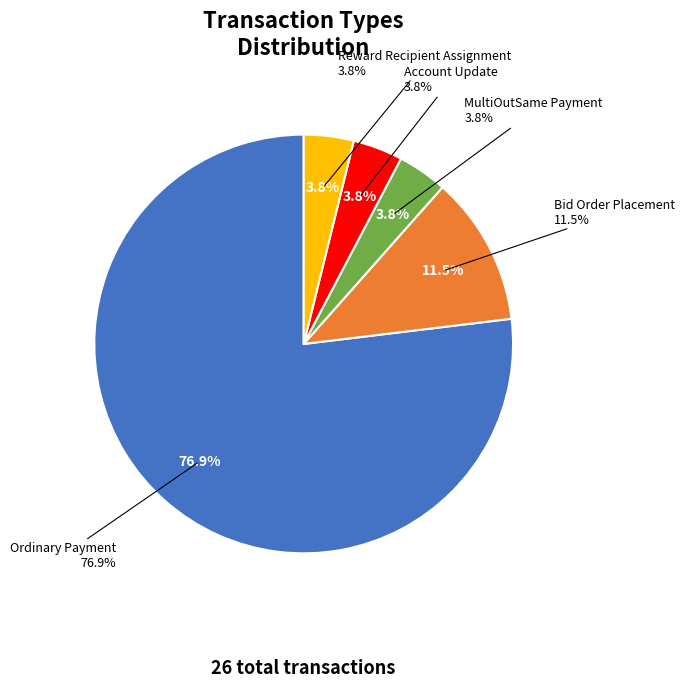

What is the ratio of the value at Ordinary Payment to the value at Reward Recipient Assignment?

20.0